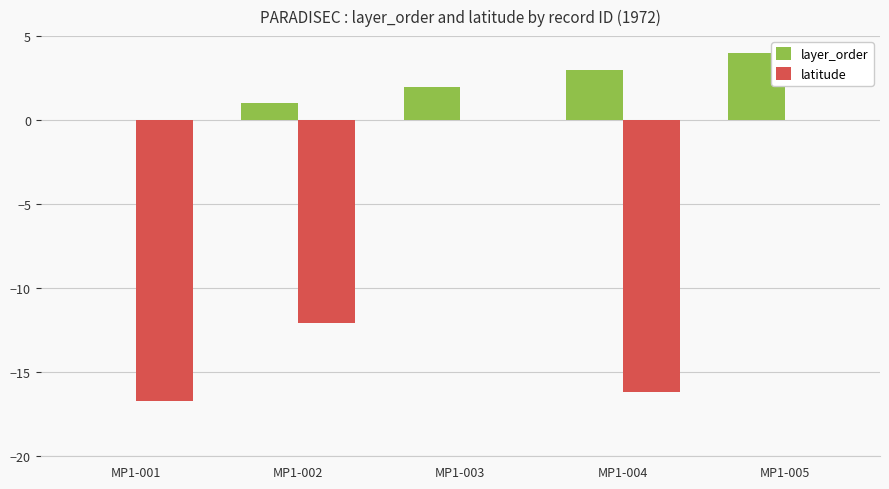

Reading right to left, extract all data points from this chart.

layer_order: 4.0	3.0	2.0	1.0	0.0
latitude: 0.0	-16.2	0.0	-12.1	-16.7